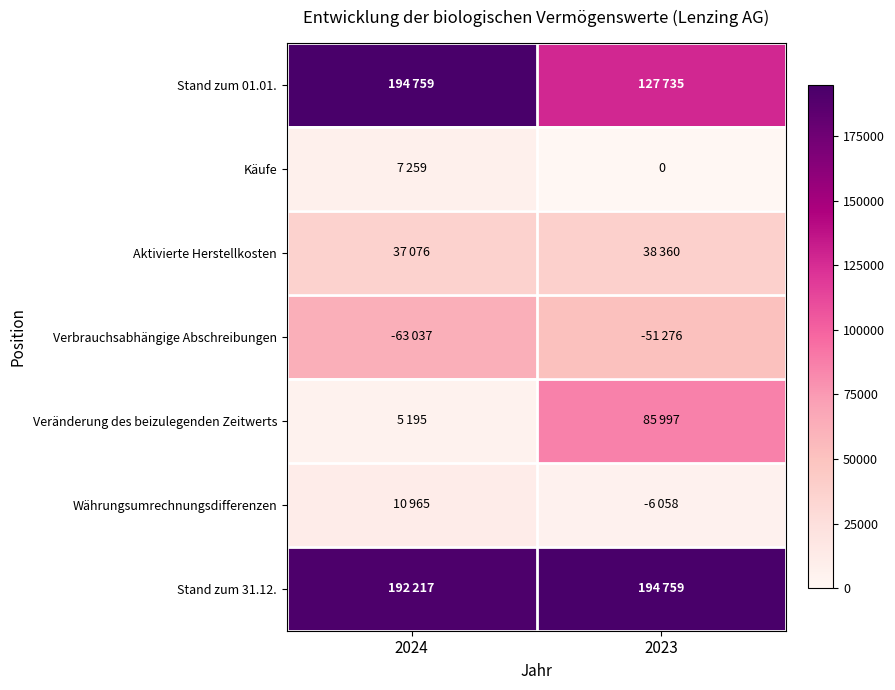

List the labels in order of Aktivierte Herstellkosten value, smallest first.

2024, 2023